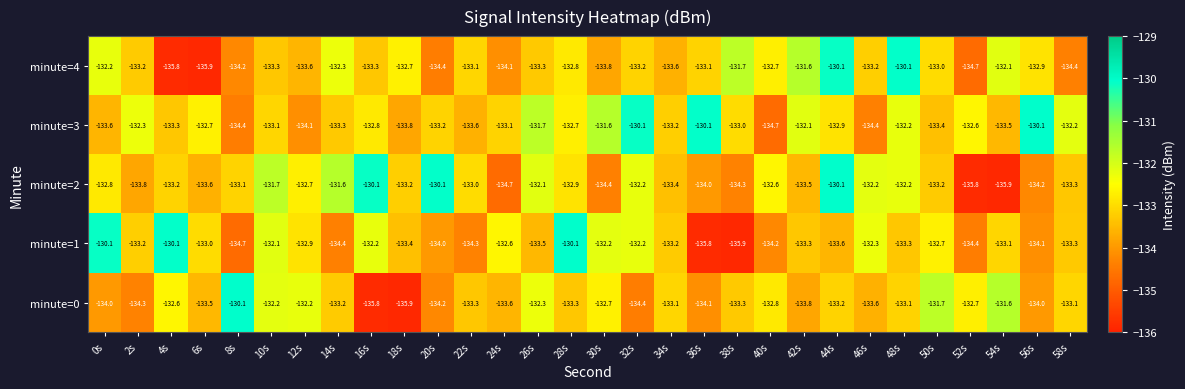

What value does the minute=0 series have at 32s?

-134.4